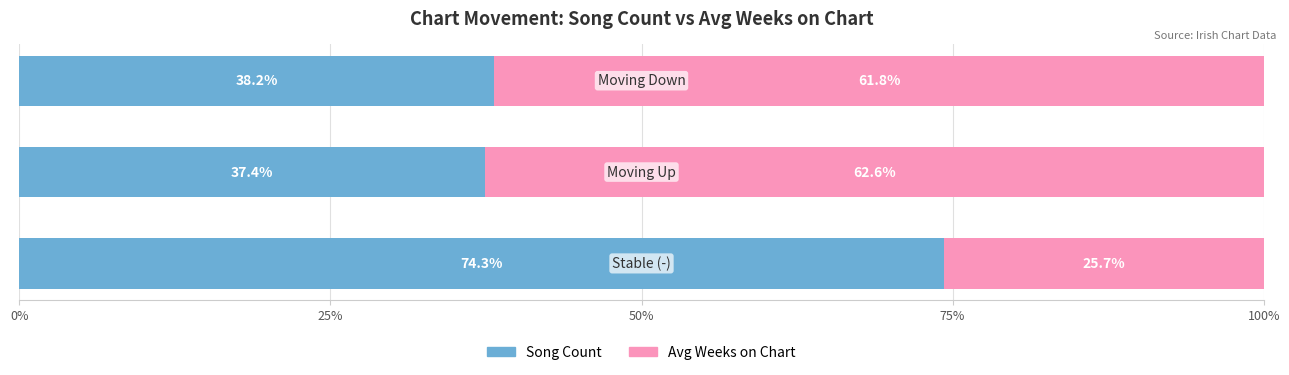

What is the sum of all Song Count values?

149.9